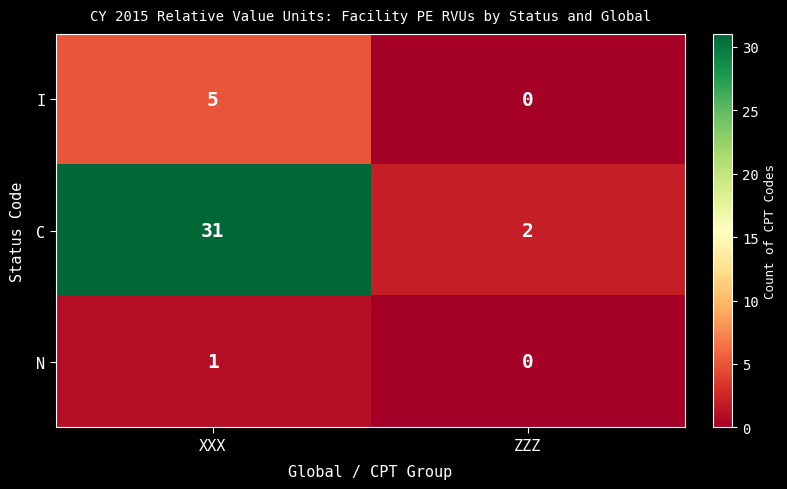

Which series changed the most between XXX and ZZZ?

C